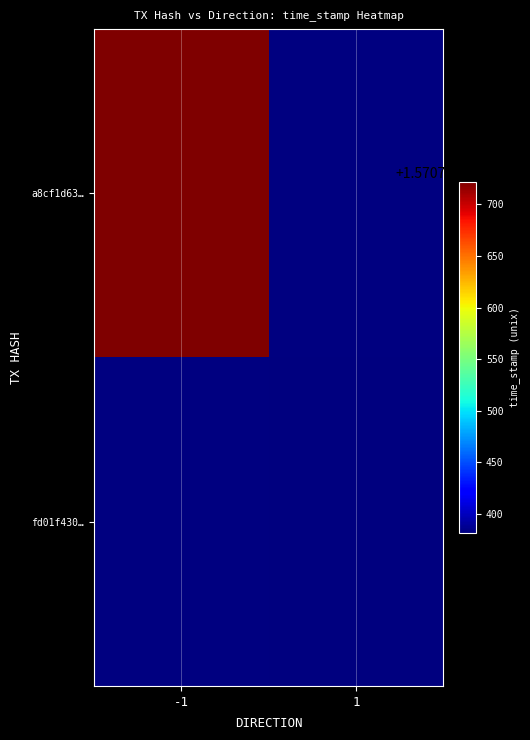

What is the maximum value shown in the chart?

1570753722